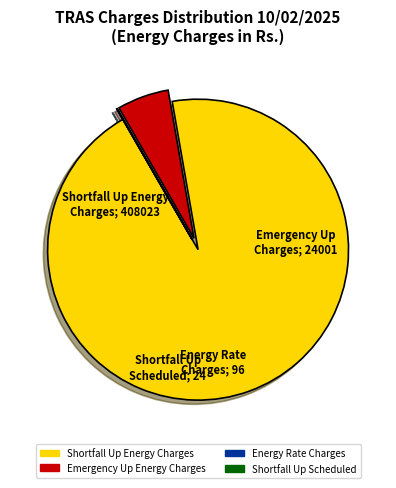

What is the largest slice in the pie chart?

Shortfall Up Energy Charges